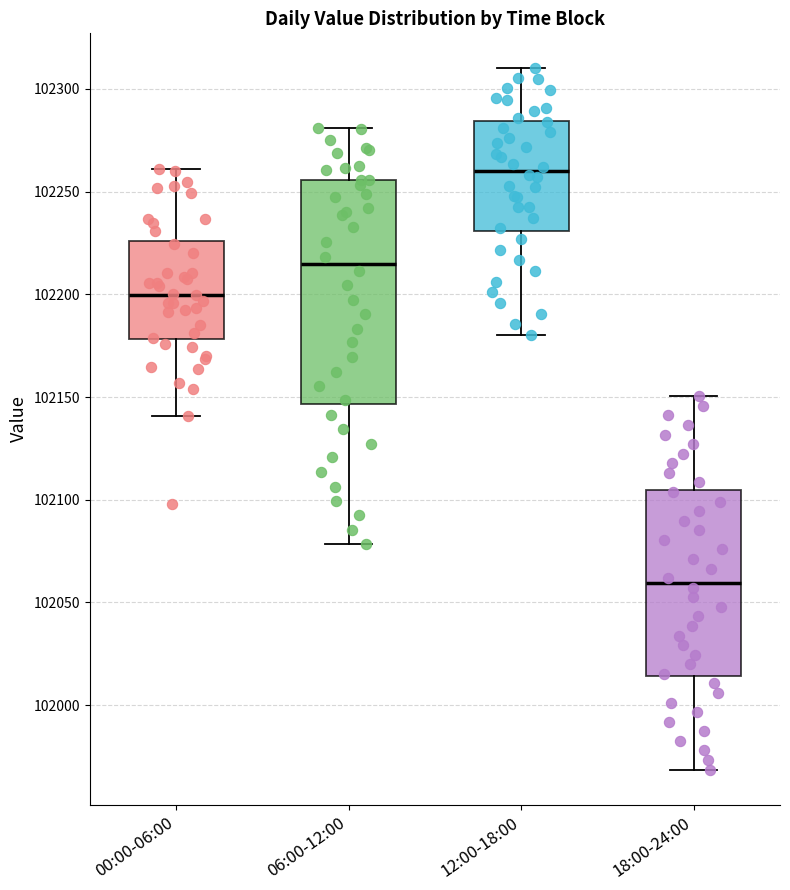

Which box is the tallest, from its lower edge to its upper edge?

06:00-12:00